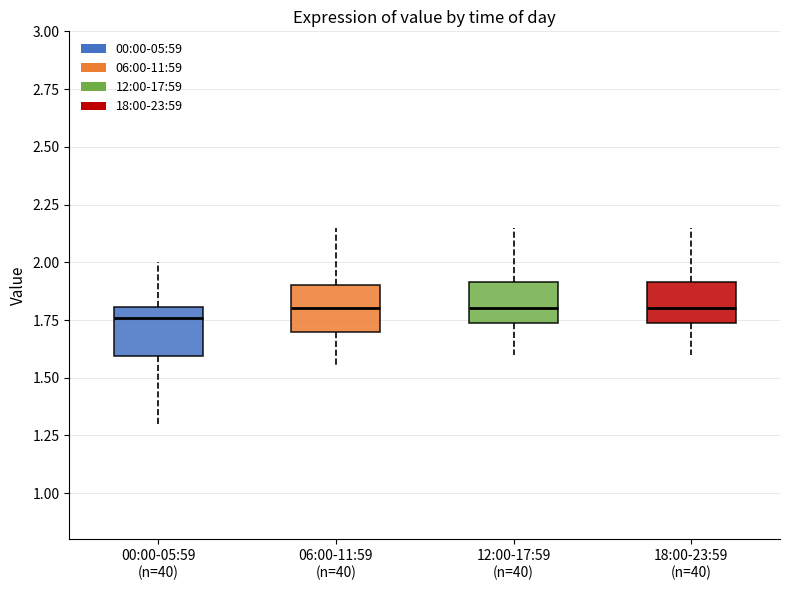

Where is the upper edge of the box for 12:00-17:59 (n=40) on the y-axis? The values are not printed on the chart, so give them approximately, as read against the axis.

1.90